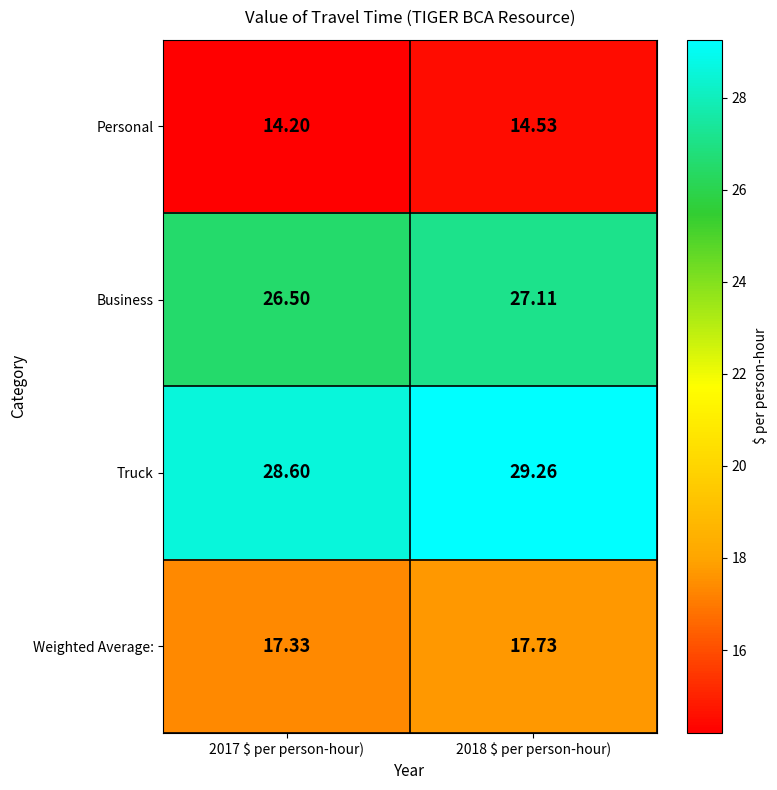

Which series changed the most between 2017 $ per person-hour) and 2018 $ per person-hour)?

Truck